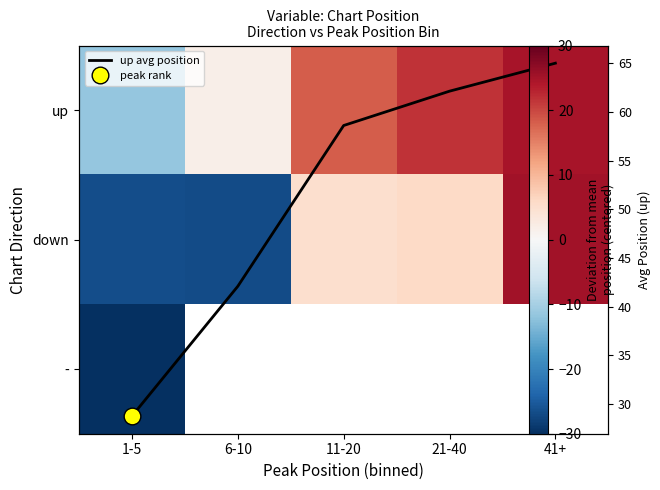

How many data points in up are less than 18?

2